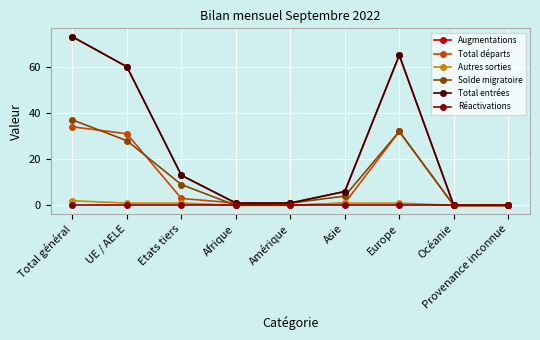

The Autres sorties series shows 0 at Océanie. True or false?

True